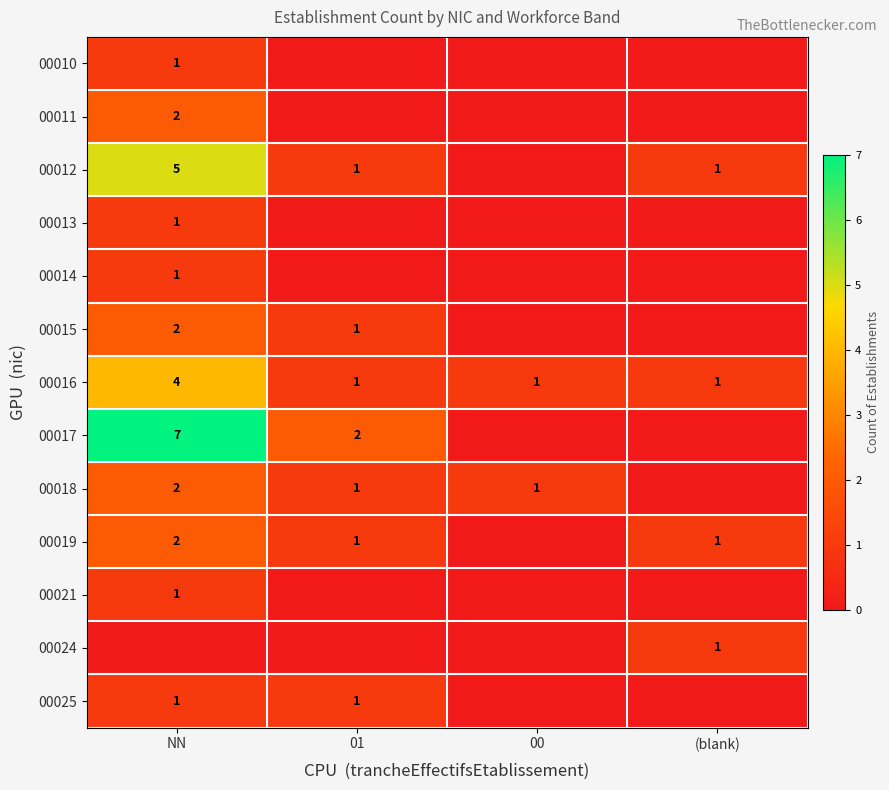

What is the sum of the 00016 values at (blank) and NN?

5